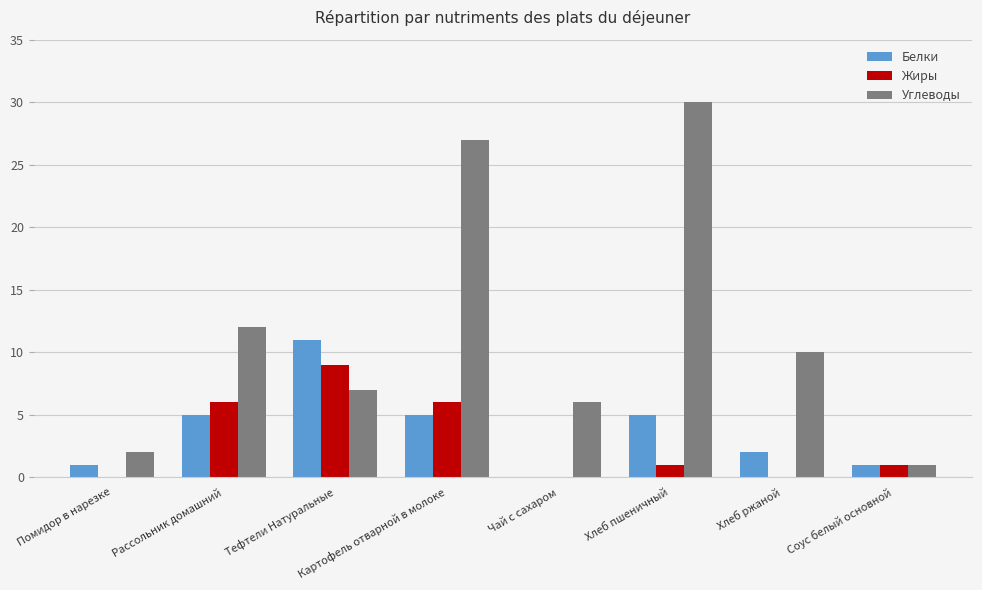

Between Помидор в нарезке and Хлеб пшеничный, which series saw the biggest shift?

Углеводы